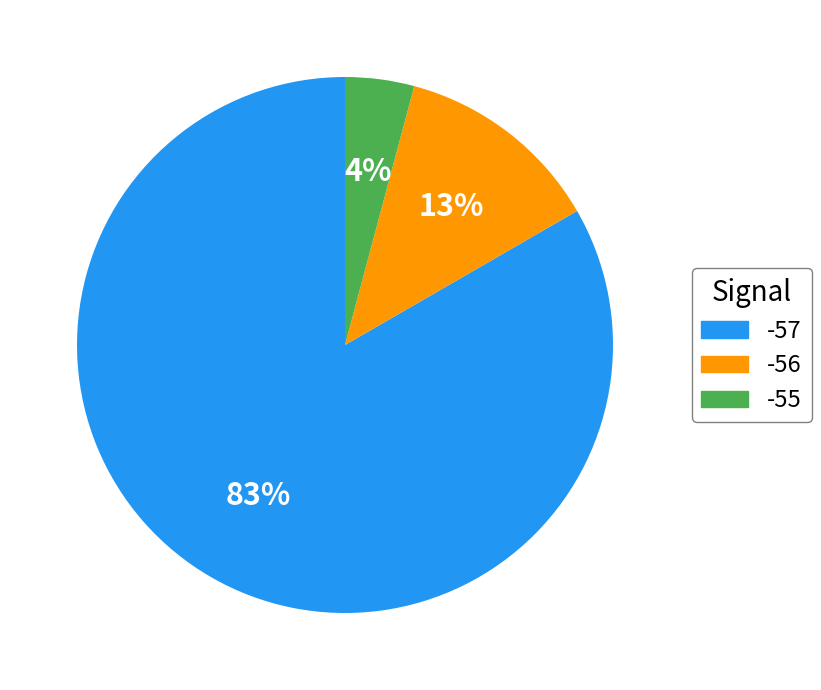

To the nearest percent, what is the average slice percentage?

33%